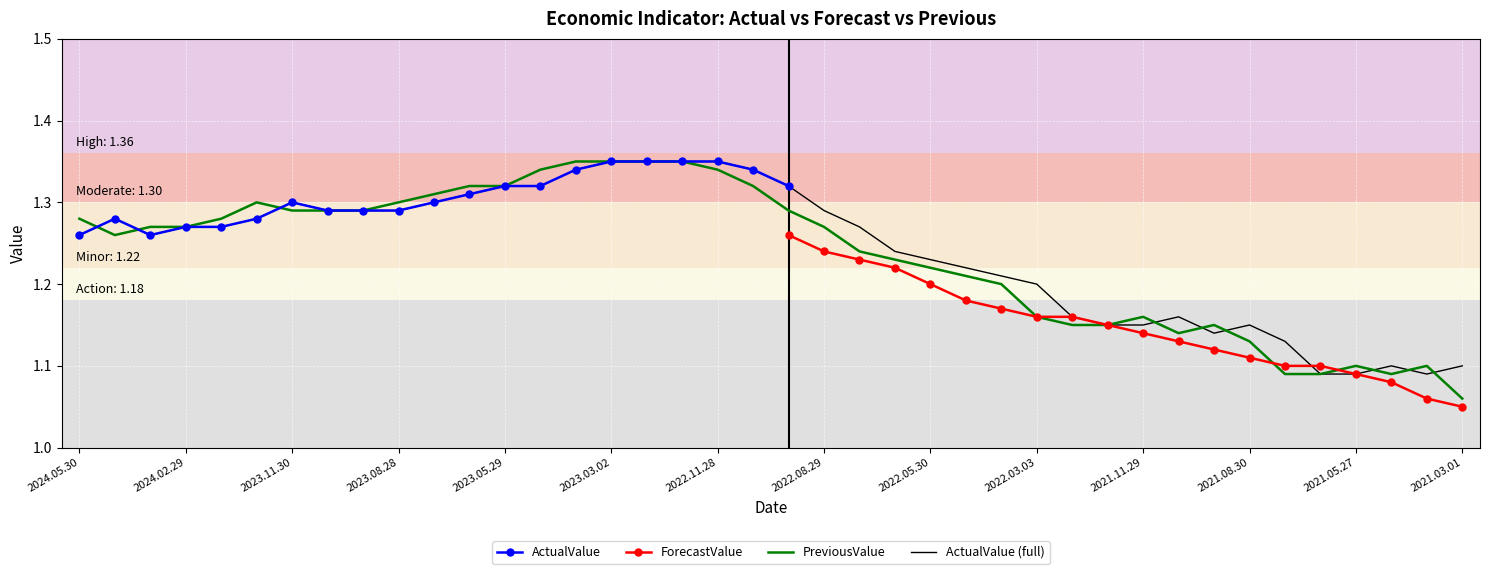

What is the minimum value for PreviousValue?

1.1